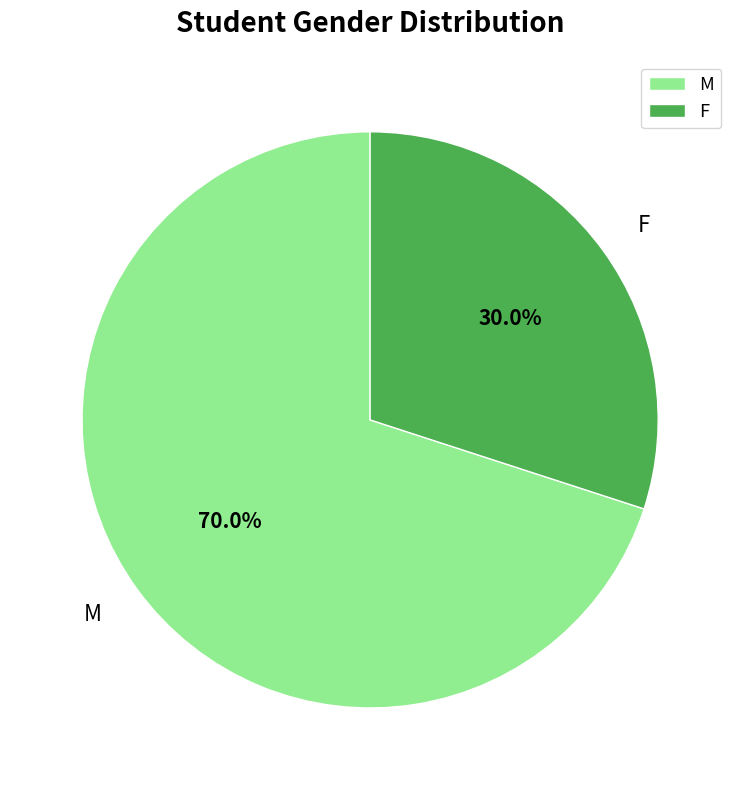

How many segments does this pie chart have?

2